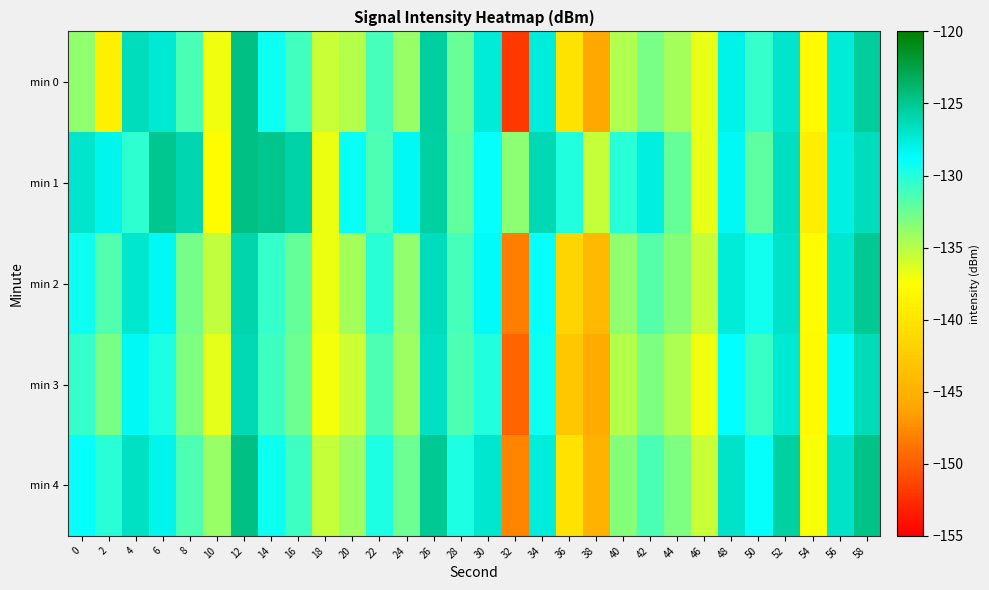

Reading left to right, transcribe all the data shown in this chart.

min 0: 0=-133.7	2=-138.9	4=-126.4	6=-127.4	8=-131.3	10=-137.0	12=-124.6	14=-129.2	16=-131.0	18=-135.6	20=-135.0	22=-131.2	24=-134.0	26=-125.5	28=-132.4	30=-127.5	32=-151.9	34=-127.6	36=-140.1	38=-145.7	40=-134.8	42=-133.0	44=-134.5	46=-136.7	48=-128.0	50=-130.6	52=-127.1	54=-138.0	56=-127.5	58=-125.4
min 1: 0=-127.1	2=-128.1	4=-130.3	6=-124.9	8=-126.0	10=-137.7	12=-124.6	14=-124.9	16=-125.8	18=-136.9	20=-129.1	22=-131.5	24=-128.3	26=-125.7	28=-132.1	30=-128.9	32=-133.6	34=-126.2	36=-129.9	38=-135.5	40=-130.1	42=-127.8	44=-132.2	46=-136.8	48=-128.3	50=-131.9	52=-126.6	54=-139.1	56=-127.9	58=-126.5
min 2: 0=-129.2	2=-131.6	4=-127.1	6=-128.5	8=-132.8	10=-135.3	12=-125.9	14=-130.6	16=-132.2	18=-136.9	20=-134.5	22=-130.1	24=-133.8	26=-126.5	28=-131.1	30=-128.6	32=-148.2	34=-128.9	36=-141.6	38=-144.2	40=-133.7	42=-131.7	44=-133.3	46=-135.6	48=-127.5	50=-129.3	52=-126.9	54=-137.7	56=-127.2	58=-125.1
min 3: 0=-130.6	2=-132.9	4=-128.5	6=-129.8	8=-133.1	10=-136.7	12=-126.2	14=-130.9	16=-132.6	18=-137.1	20=-135.8	22=-131.5	24=-134.1	26=-126.8	28=-131.5	30=-129.9	32=-149.6	34=-129.2	36=-142.9	38=-145.7	40=-135.0	42=-133.0	44=-134.7	46=-137.0	48=-128.8	50=-130.7	52=-127.3	54=-138.0	56=-128.6	58=-126.3
min 4: 0=-128.9	2=-130.2	4=-126.8	6=-128.1	8=-131.5	10=-134.0	12=-124.6	14=-129.2	16=-130.9	18=-135.5	20=-134.1	22=-129.8	24=-132.5	26=-125.1	28=-129.8	30=-127.2	32=-147.9	34=-127.6	36=-140.2	38=-144.9	40=-133.3	42=-131.3	44=-133.0	46=-135.7	48=-126.9	50=-129.0	52=-125.7	54=-137.3	56=-126.9	58=-124.7